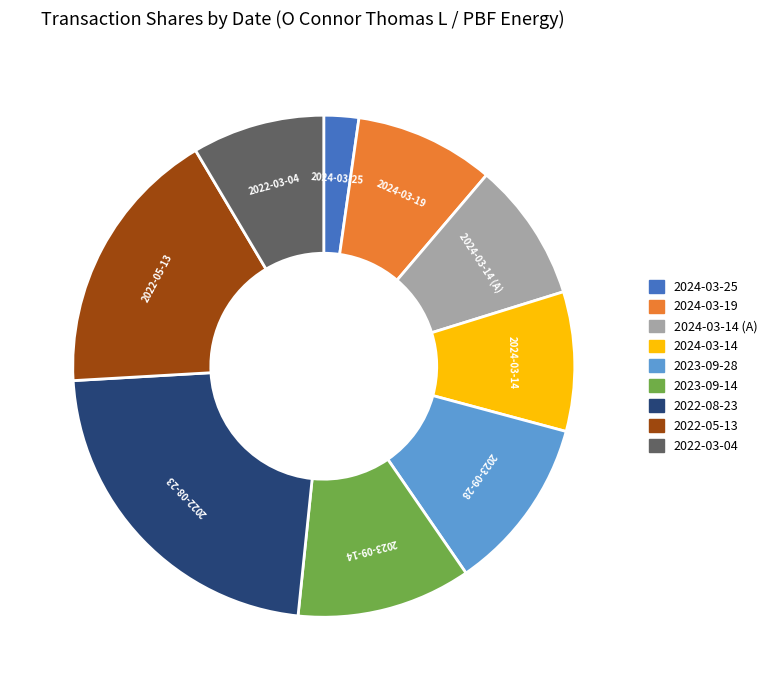

Is there any slice that represents more than half of the pie?

No